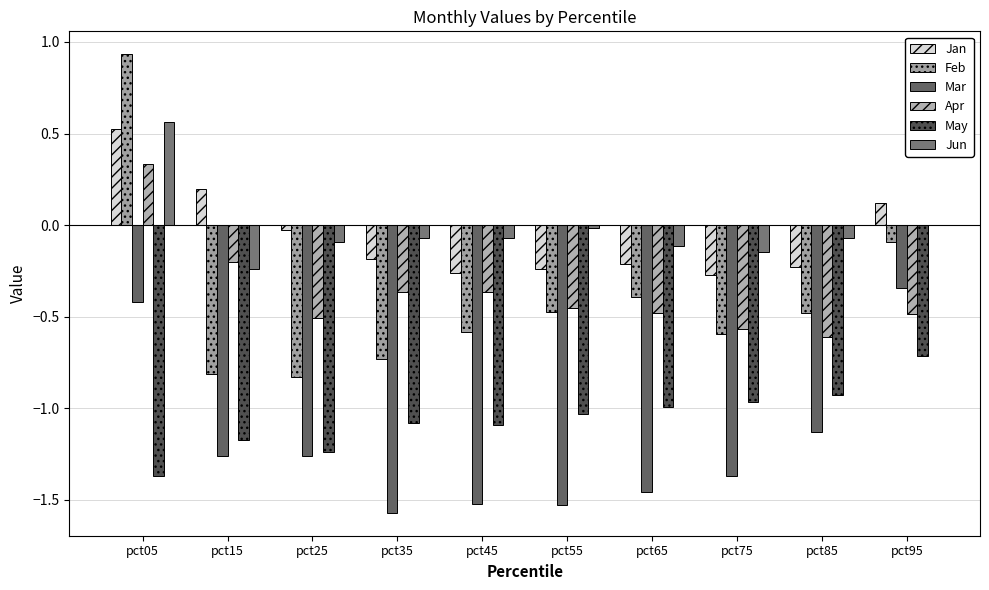

Which series has the widest spread of values?

Feb